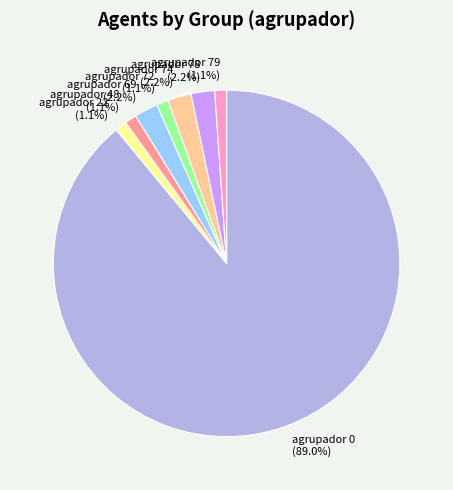

Is there a majority slice in this chart?

Yes